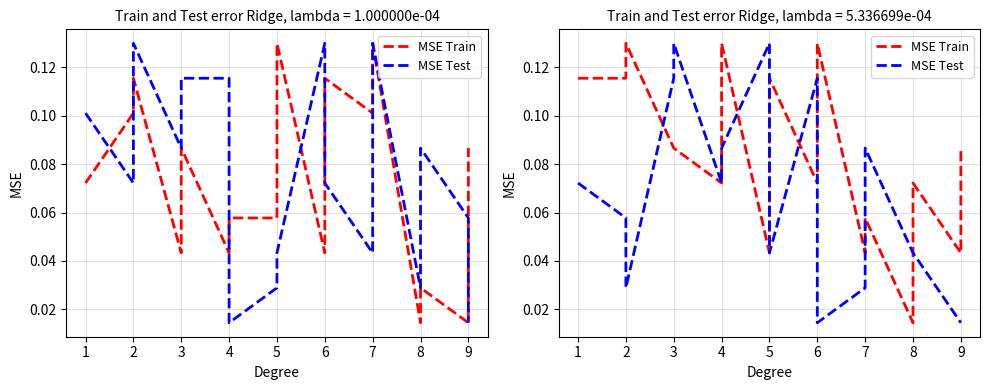

The MSE Train series shows 0.1 at 2. True or false?

True